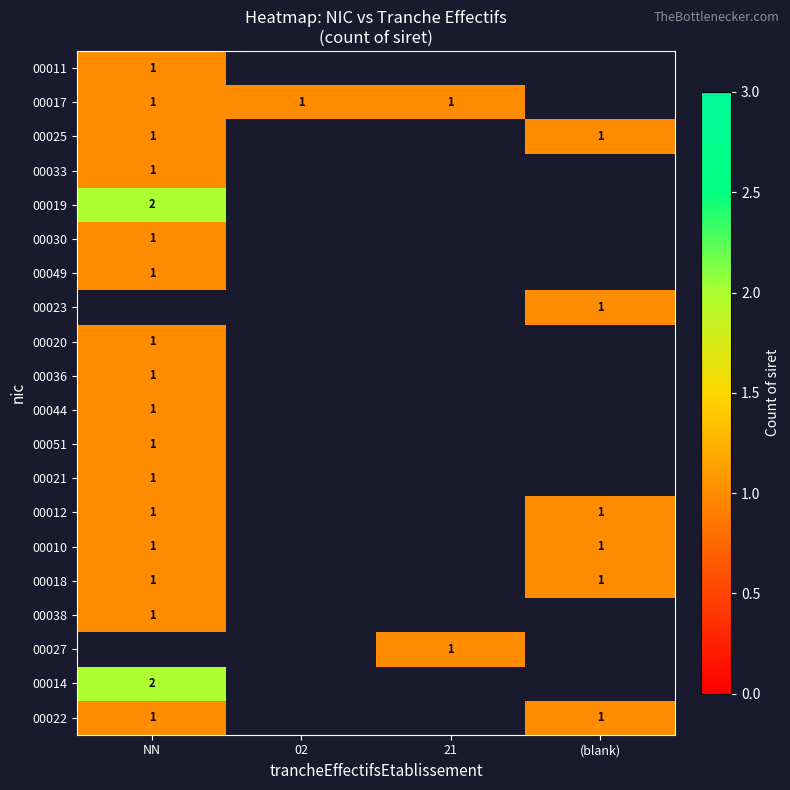

True or false: 00012 has a value of 1 at (blank).

True